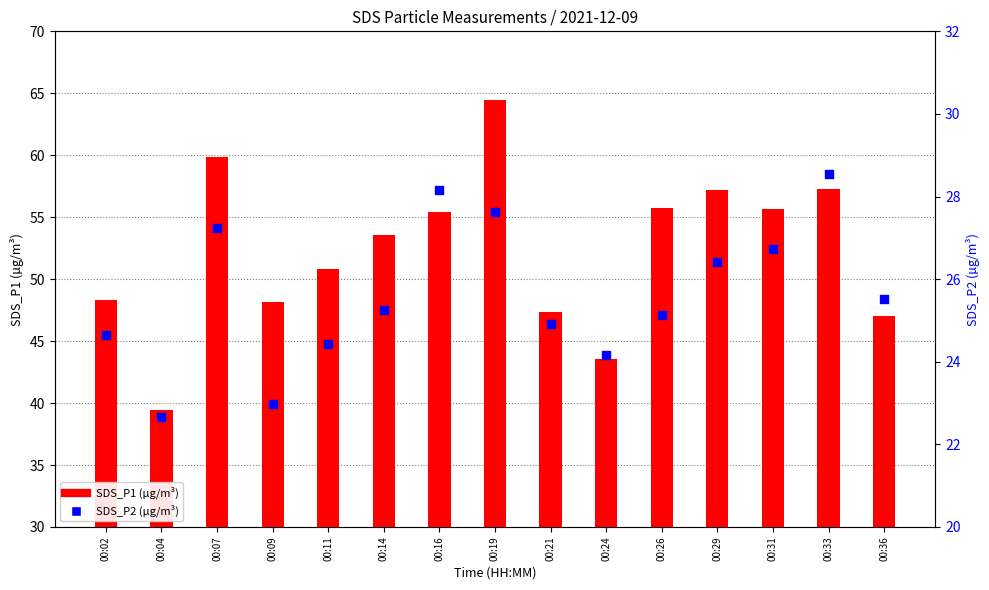

What is the total value across all series at 00:14?

78.8